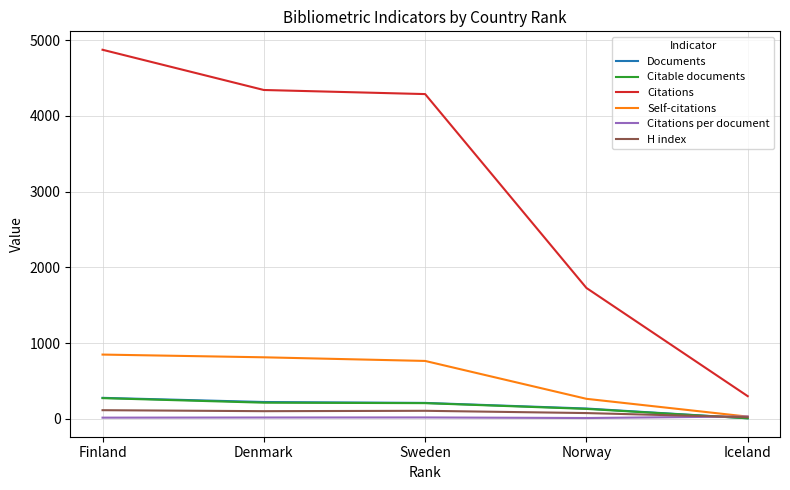

What position from the left is Norway?

4